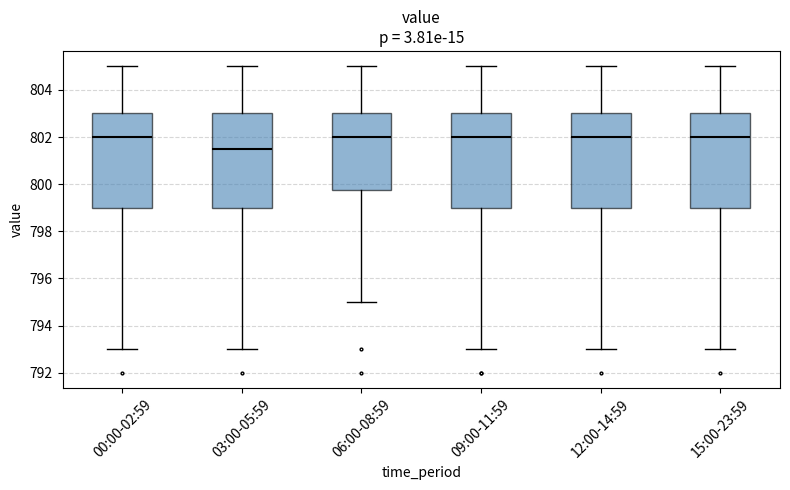

Reading left to right, transcribe this box plot: for each box, give where its median line is, the range the box spans, and where its two whiskers end, as read against the y-axis. The values are not printed on the chart, so give them approximately, as read against the axis.

00:00-02:59: median 802.0, box 799.0 to 803.0, whiskers 793.0 to 805.0
03:00-05:59: median 801.6, box 799.0 to 803.0, whiskers 793.0 to 805.0
06:00-08:59: median 802.0, box 799.8 to 803.0, whiskers 795.0 to 805.0
09:00-11:59: median 802.0, box 799.0 to 803.0, whiskers 793.0 to 805.0
12:00-14:59: median 802.0, box 799.0 to 803.0, whiskers 793.0 to 805.0
15:00-23:59: median 802.0, box 799.0 to 803.0, whiskers 793.0 to 805.0